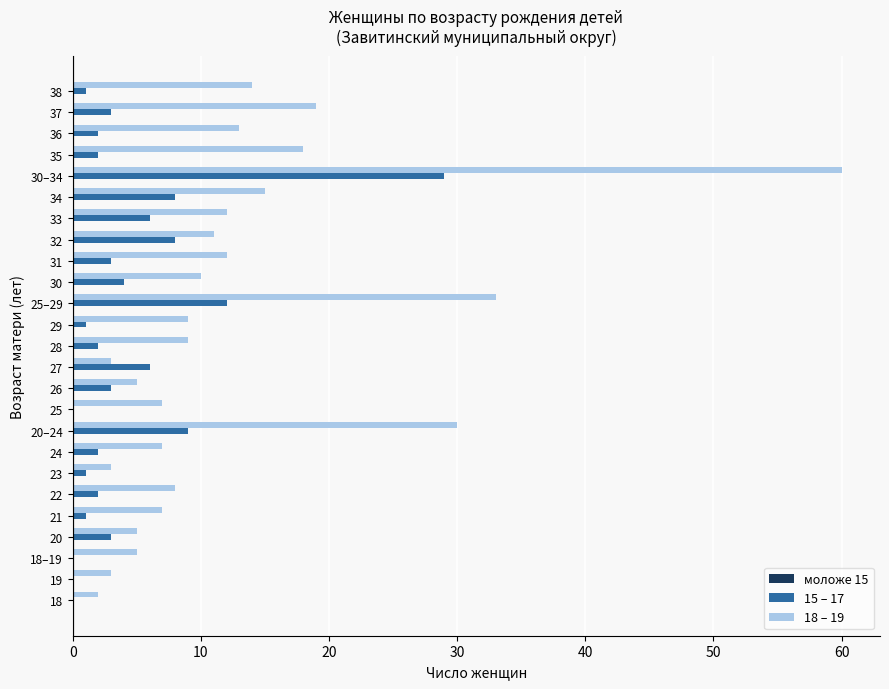

True or false: 15 – 17 has a value of 19 at 25.

False